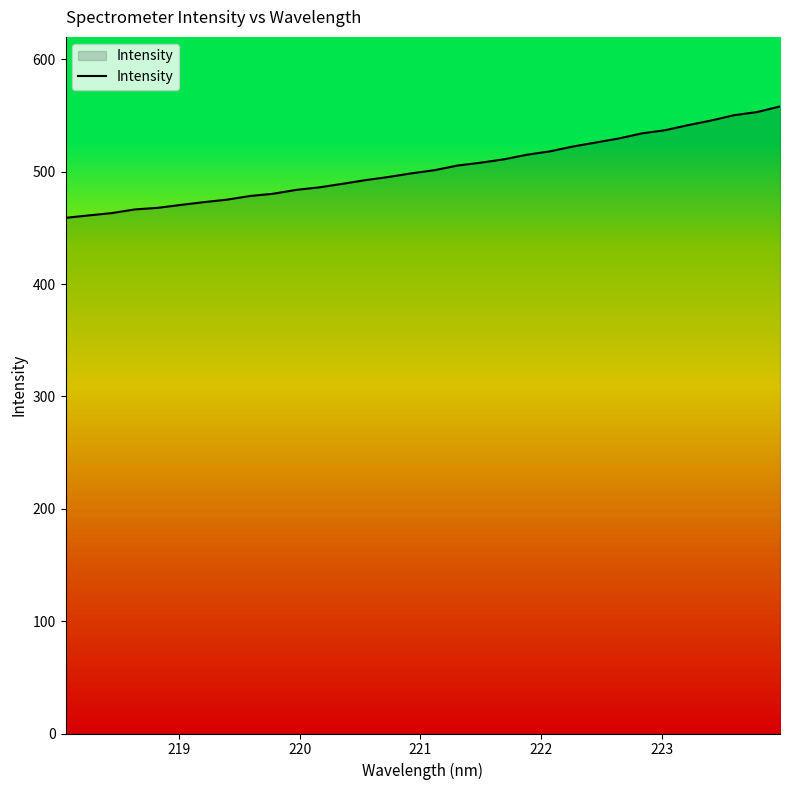

What is the difference between the maximum and minimum values?

99.1